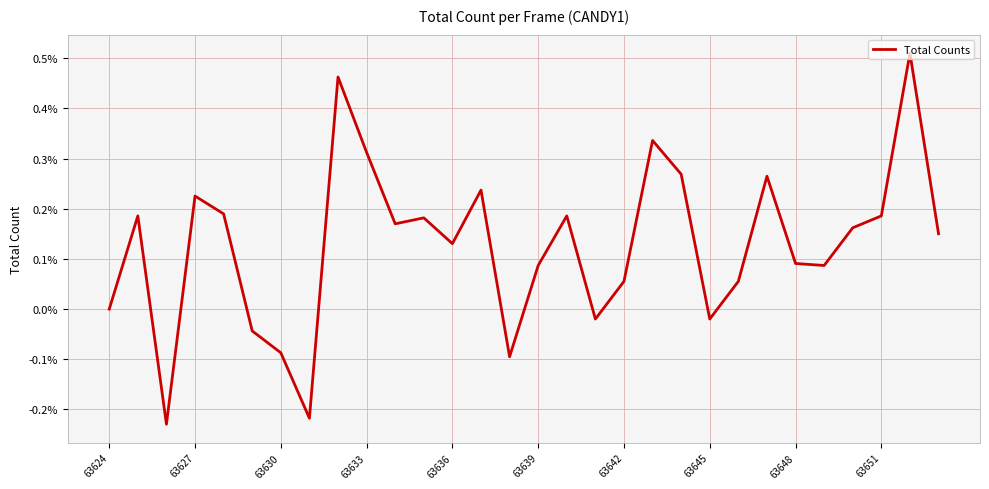

Is this an area chart (filled region under the line)?

No